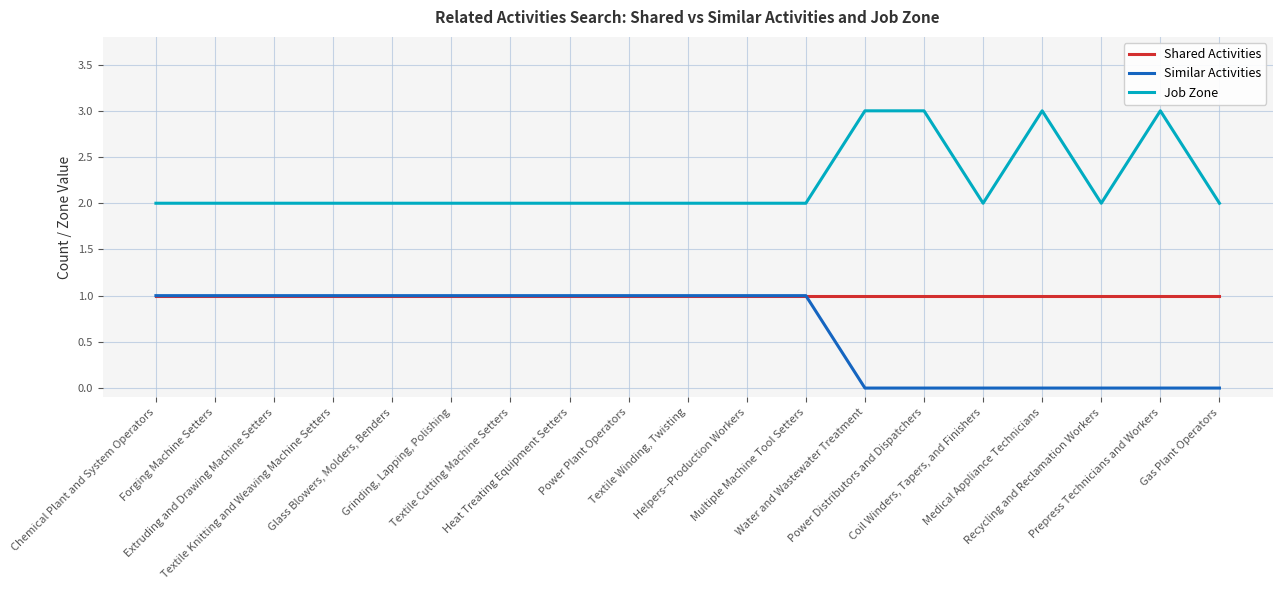

True or false: Job Zone and Shared Activities intersect in this chart.

False